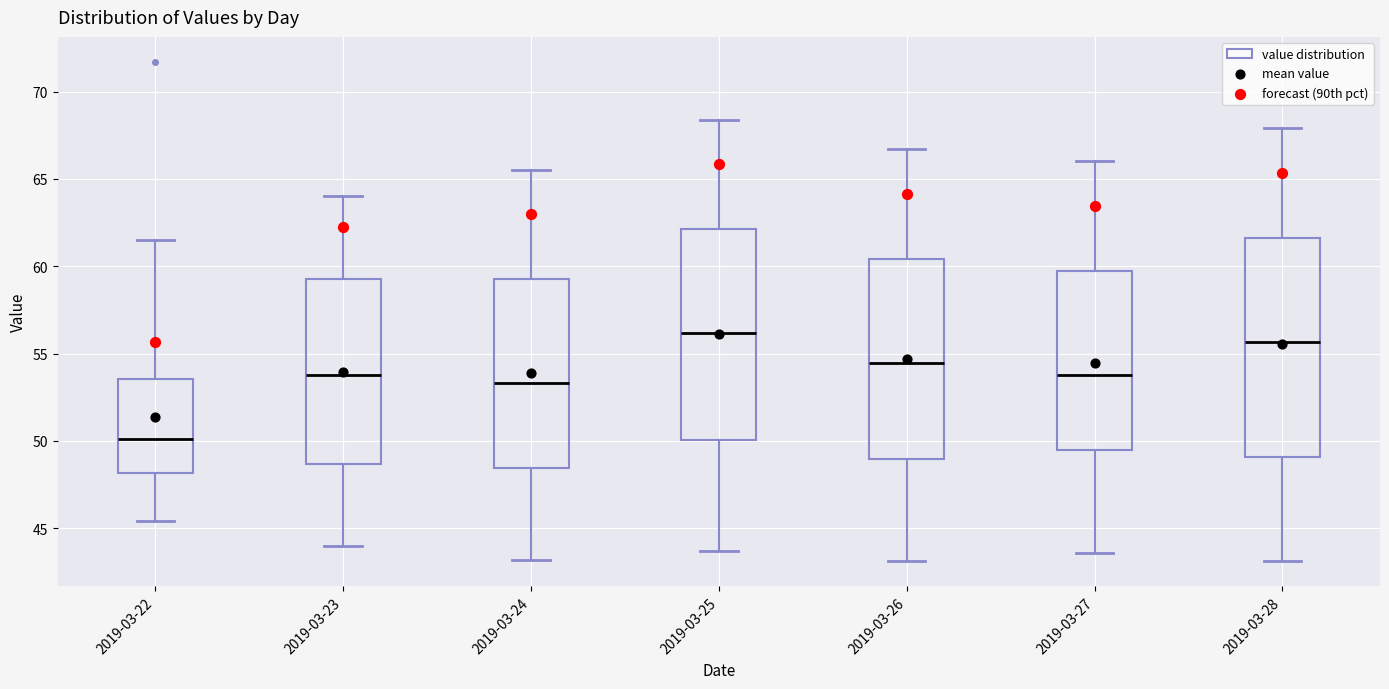

Reading left to right, read every box against the y-axis: the position of its median line, the range the box covers, and the ends of its whiskers. The values are not printed on the chart, so give them approximately, as read against the axis.

2019-03-22: median 50.0, box 48.0 to 53.5, whiskers 45.5 to 61.5
2019-03-23: median 54.0, box 48.5 to 59.5, whiskers 44.0 to 64.0
2019-03-24: median 53.5, box 48.5 to 59.5, whiskers 43.0 to 65.5
2019-03-25: median 56.0, box 50.0 to 62.0, whiskers 43.5 to 68.5
2019-03-26: median 54.5, box 49.0 to 60.5, whiskers 43.0 to 66.5
2019-03-27: median 54.0, box 49.5 to 59.5, whiskers 43.5 to 66.0
2019-03-28: median 55.5, box 49.0 to 61.5, whiskers 43.0 to 68.0